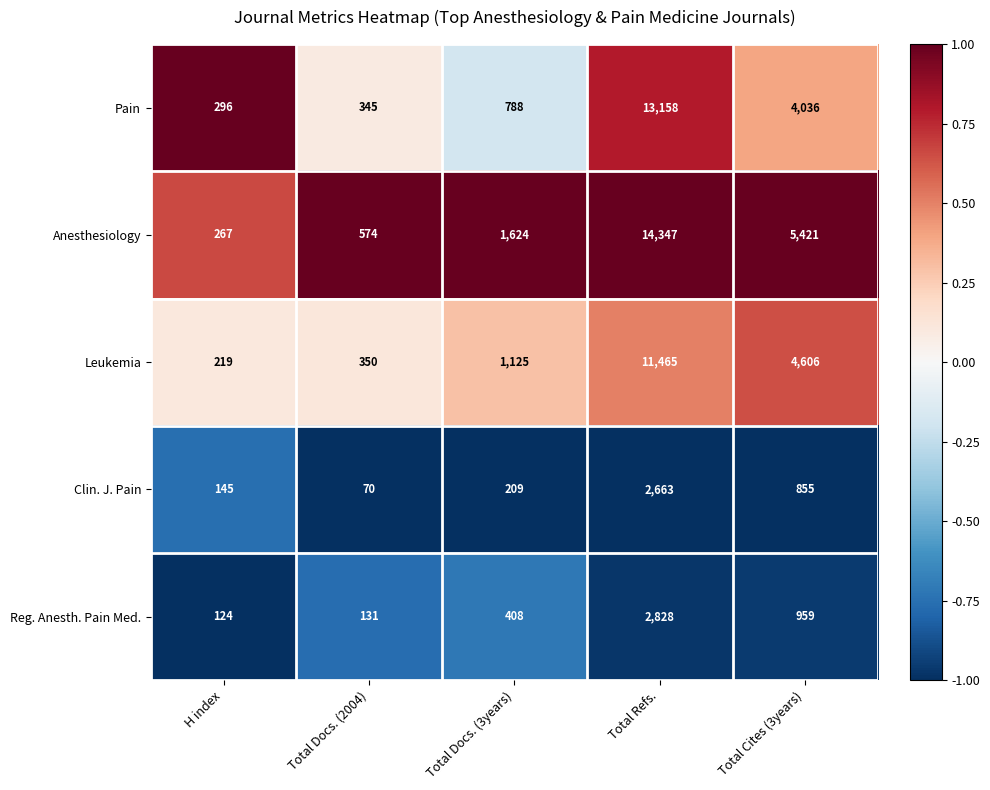

The value of Pain at Total Docs. (3years) is 421. True or false?

False